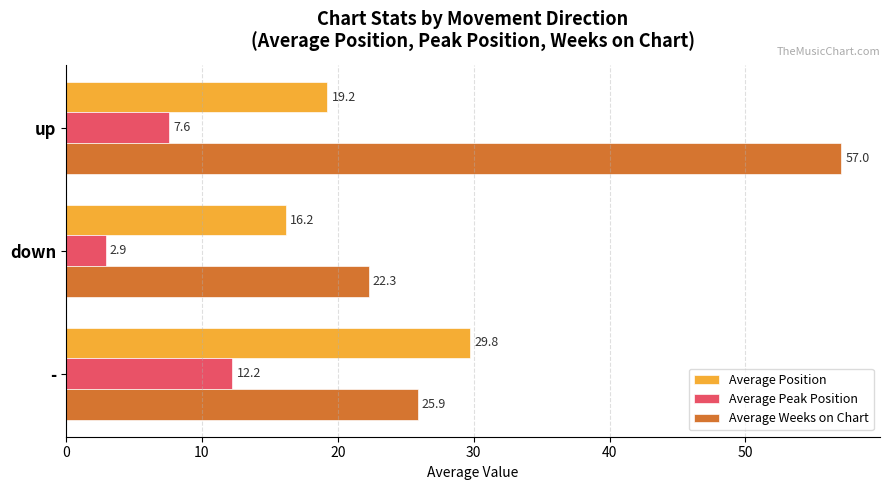

The value of Average Peak Position at up is 3.6. True or false?

False